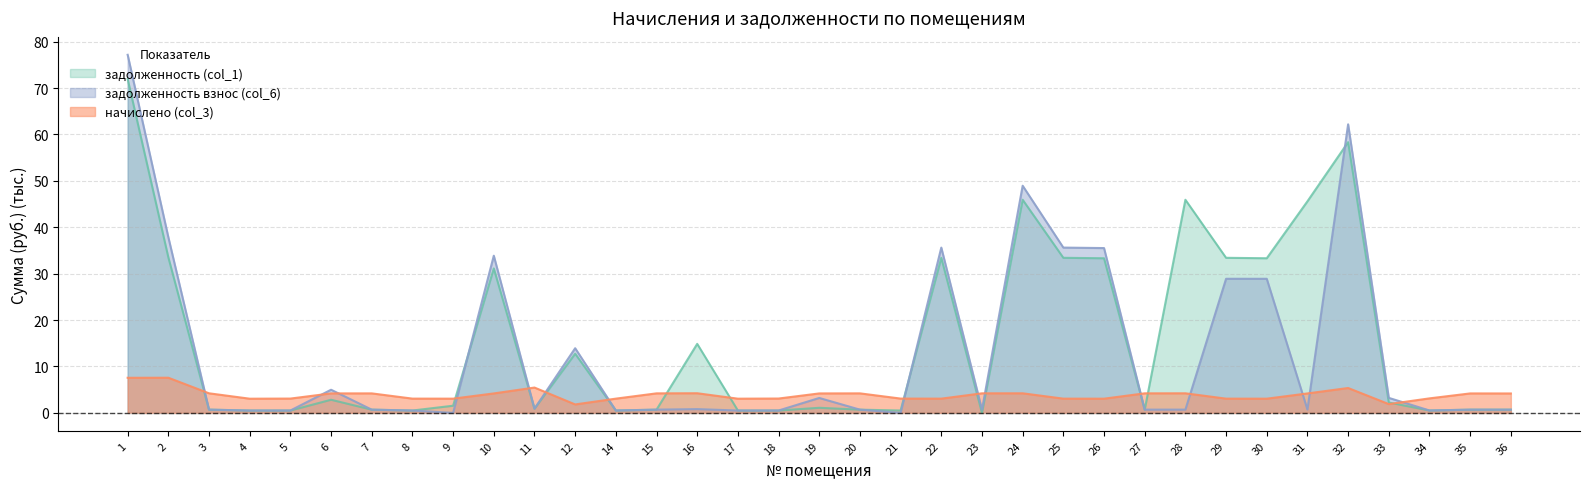

List the labels in order of задолженность взнос (col_6) value, smallest first.

9, 21, 4, 17, 8, 5, 18, 14, 34, 36, 35, 7, 15, 20, 27, 23, 3, 28, 31, 16, 11, 19, 33, 6, 12, 30, 29, 10, 26, 22, 25, 2, 24, 32, 1